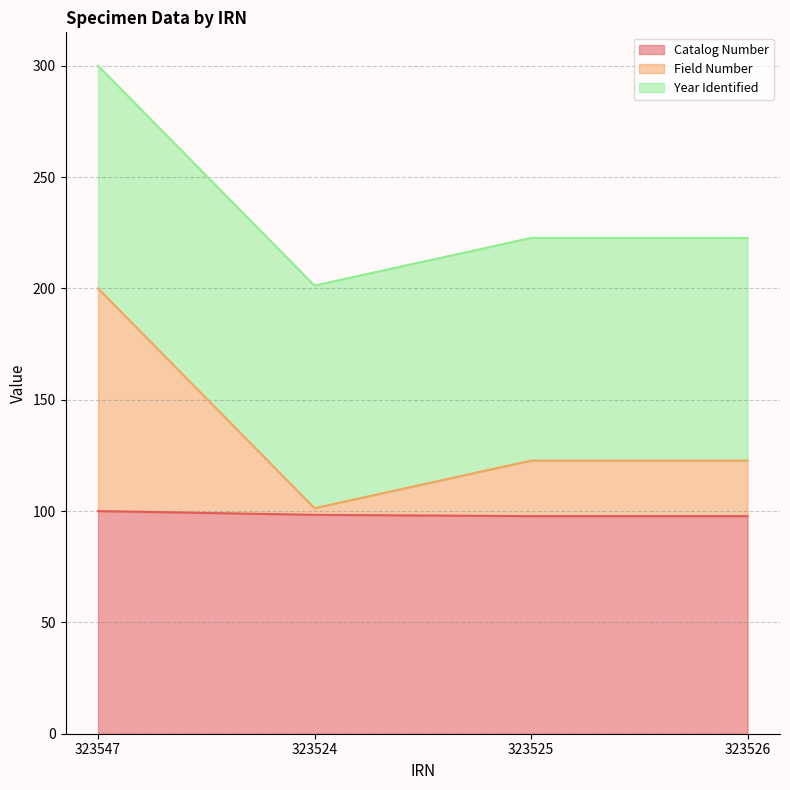

What position from the right is 323524?

3